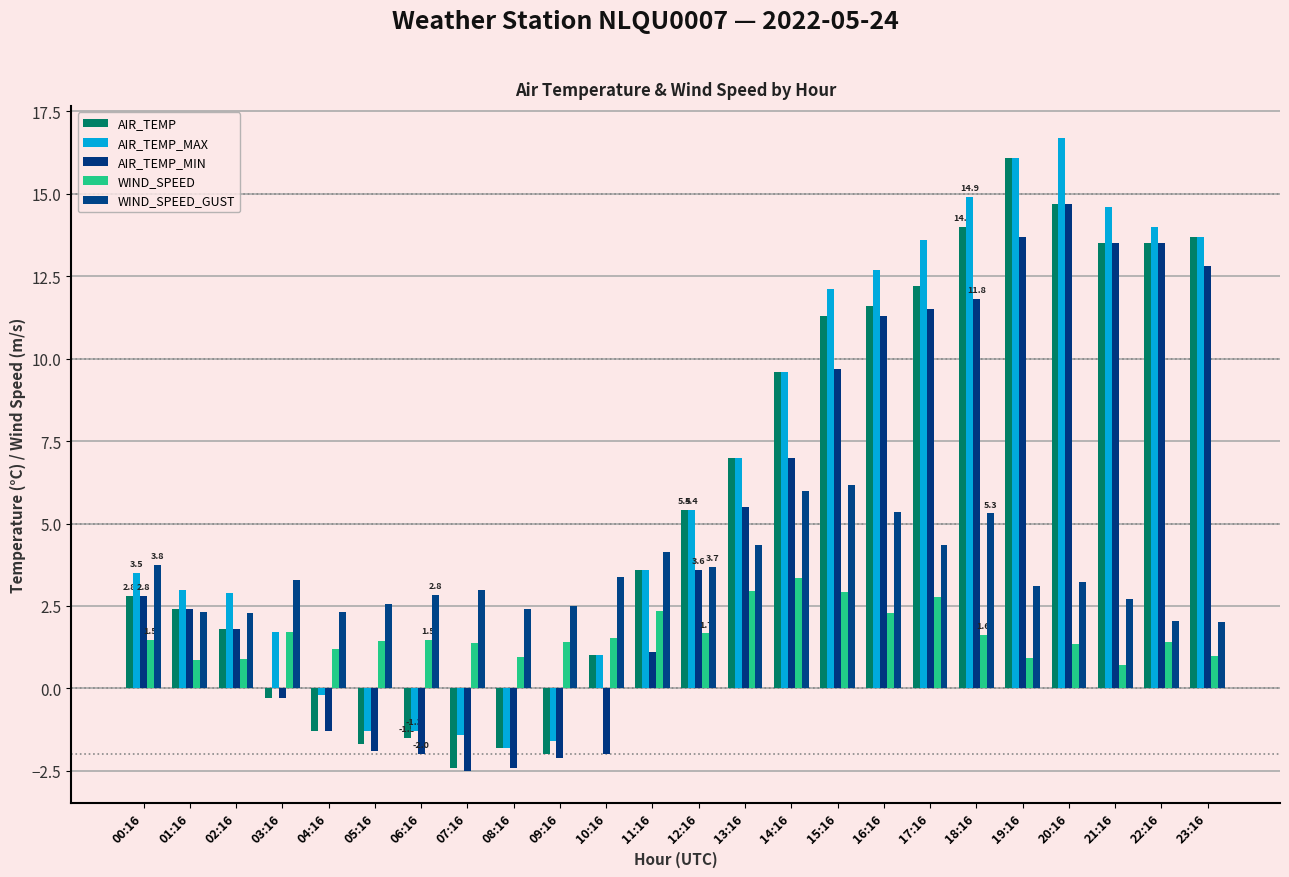

What is the difference between the WIND_SPEED values at 15:16 and 00:16?

1.4